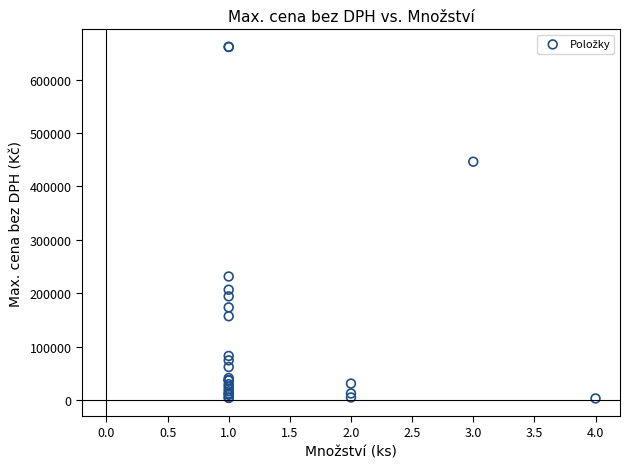

What Y value in the scatter plot is closest to 332128?

231405.0